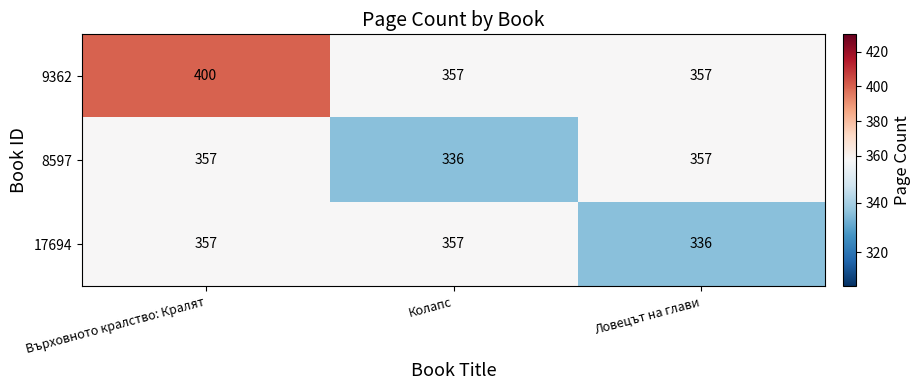

What is the average value of the 8597 series?

350